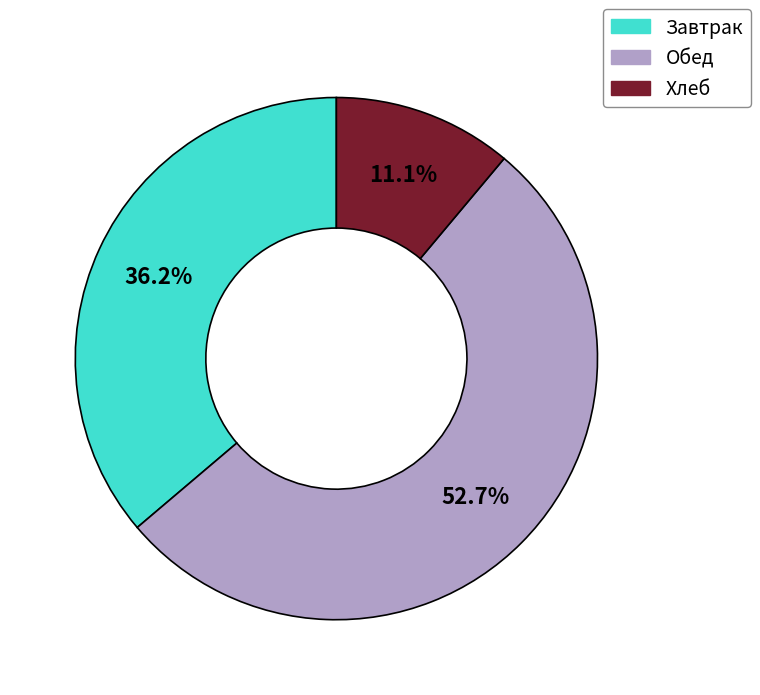

What percentage is NOT represented by Завтрак?

63.8%